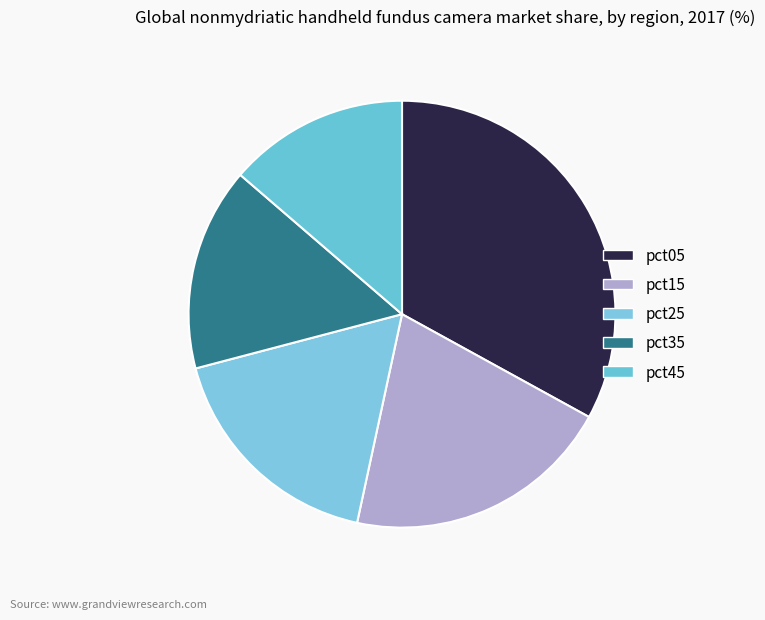

To the nearest percent, what portion does pct05 represent?

33%